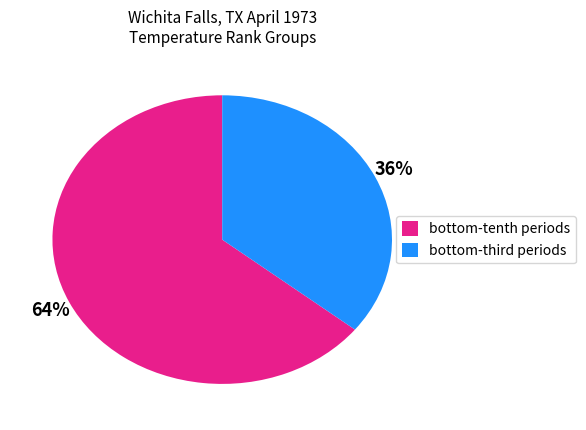

Is there a majority slice in this chart?

Yes